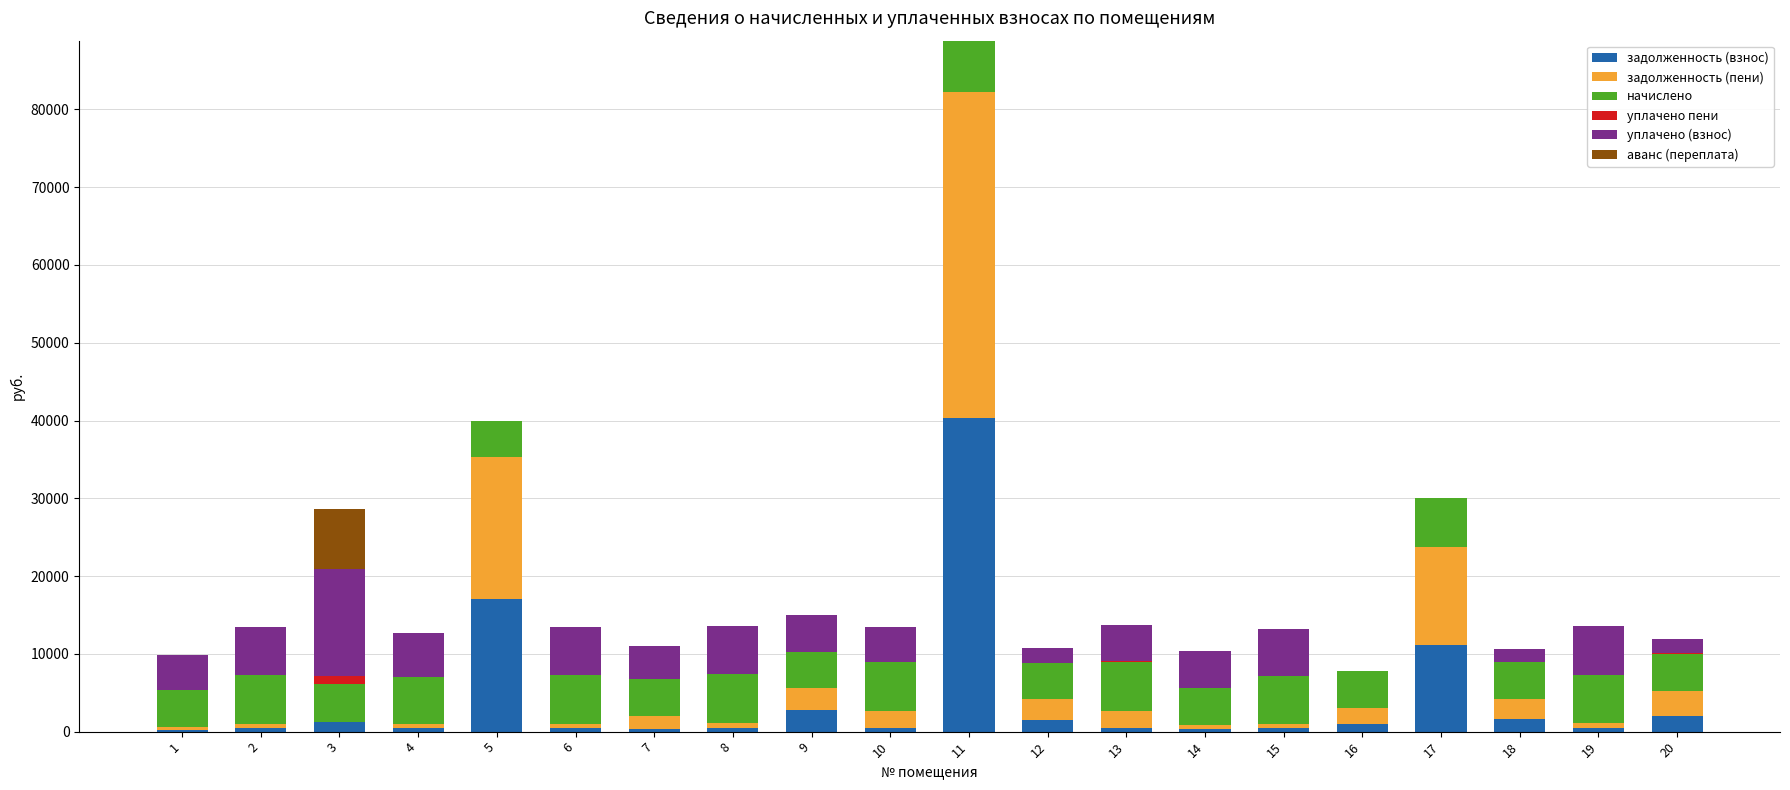

At which category is the sum across all series the highest?

11